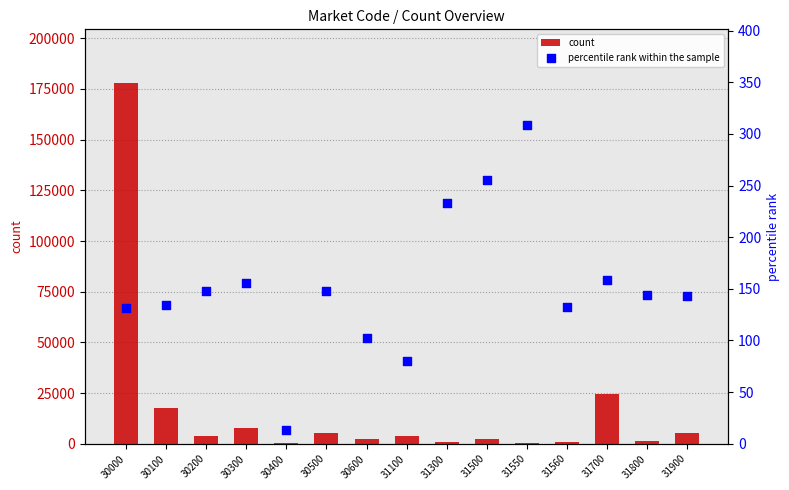

What are all the series names shown in the legend?

count, percentile rank within the sample